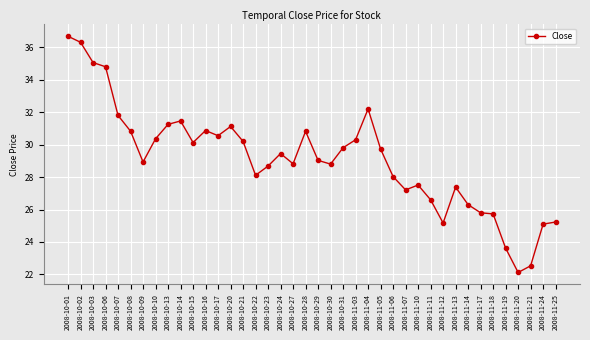

What is the difference between the values at 2008-10-06 and 2008-10-22?

6.7